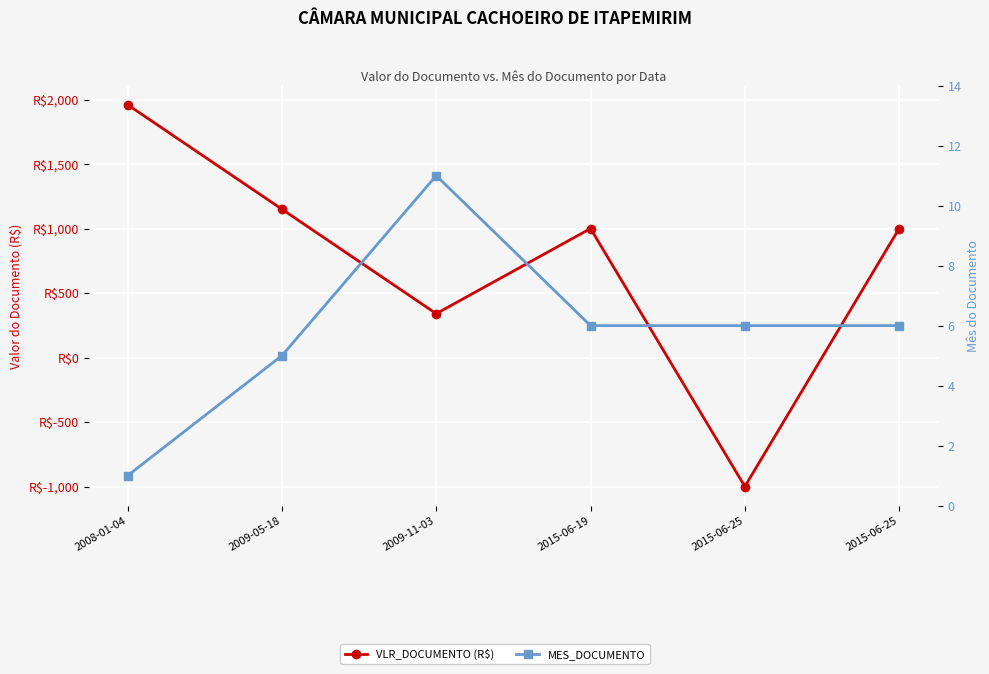

Which series ends up on top after the final intersection of VLR_DOCUMENTO (R$) and MES_DOCUMENTO?

VLR_DOCUMENTO (R$)